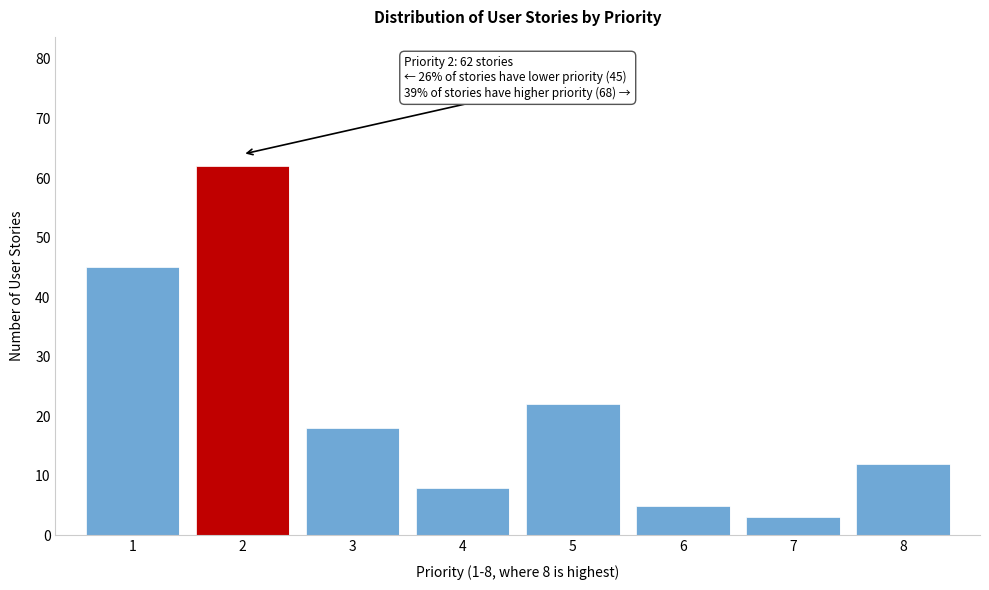

Reading left to right, list all the values displayed in this chart.

45	62	18	8	22	5	3	12